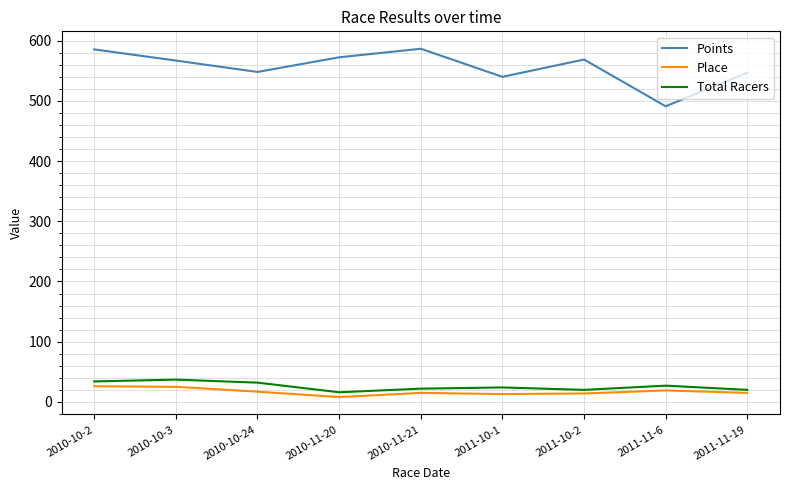

What is the spread (max minus min) of values at 2010-10-2?

559.6